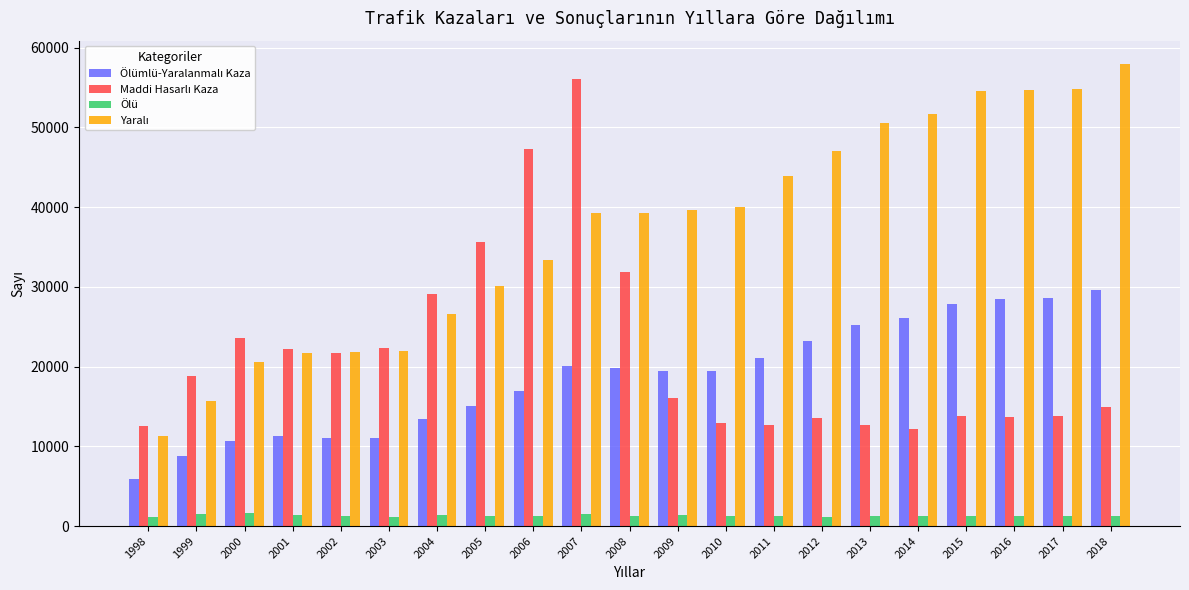

What is the sum of all Ölü values?

27487